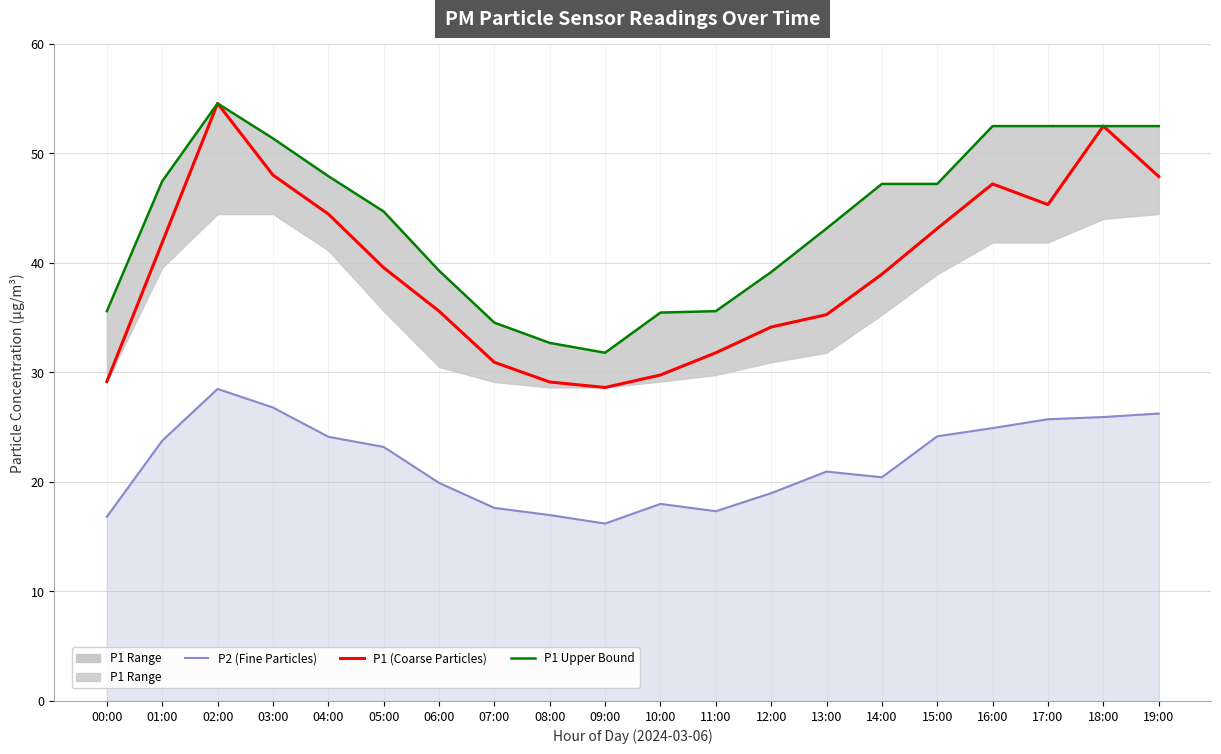

Is it true that P1 (Coarse Particles) equals 47.9 at 19:00?

True